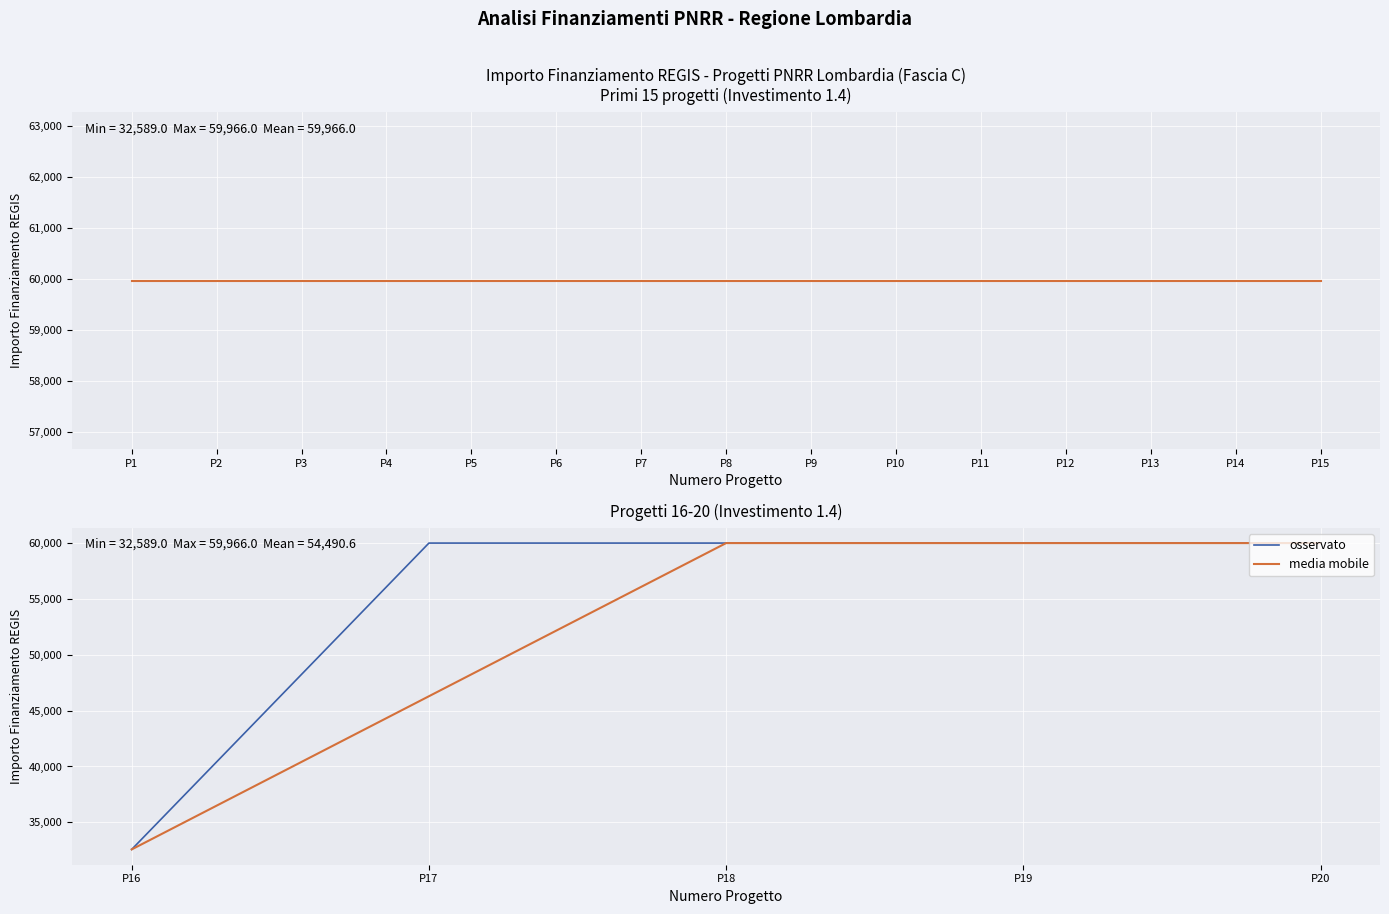

How many data points in osservato are less than 59966?

1